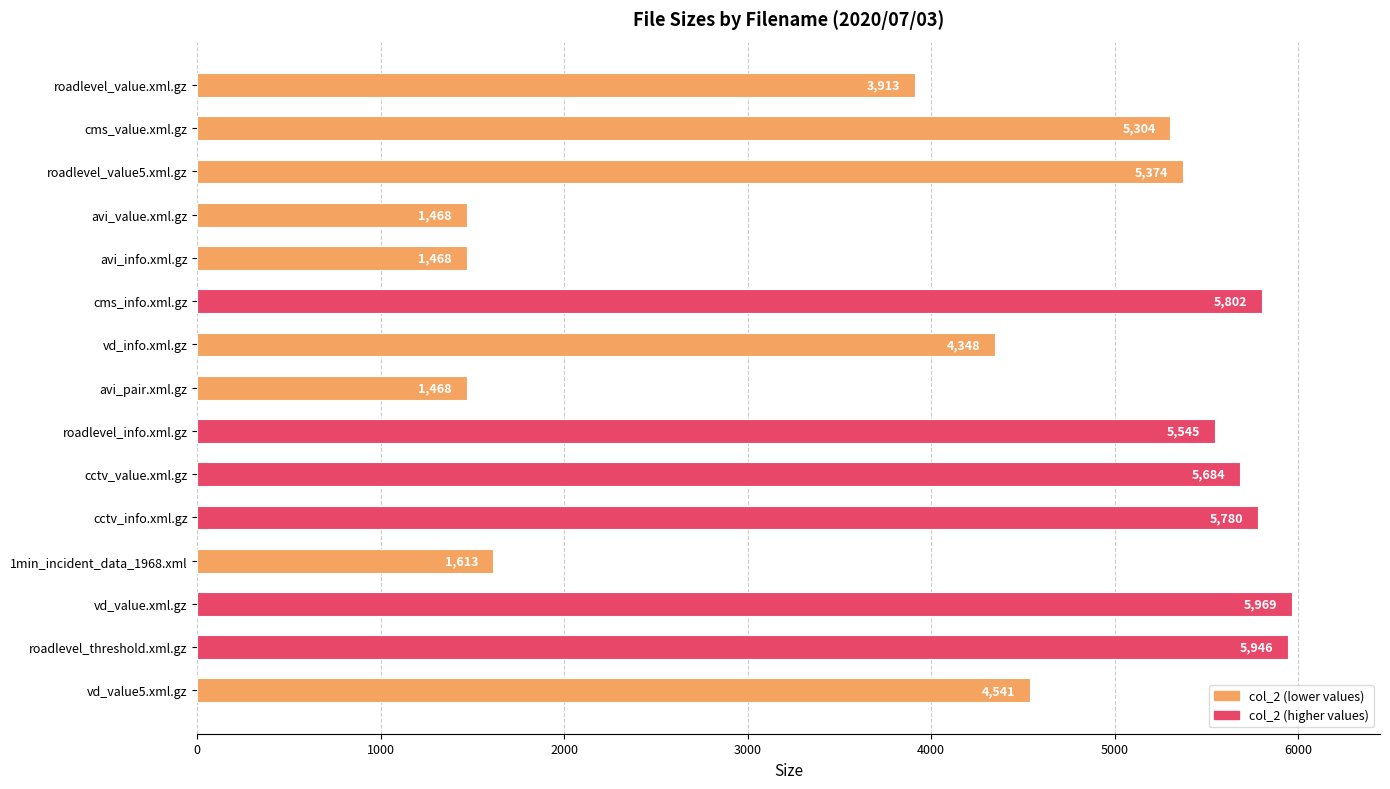

What is the minimum value shown in the chart?

1468